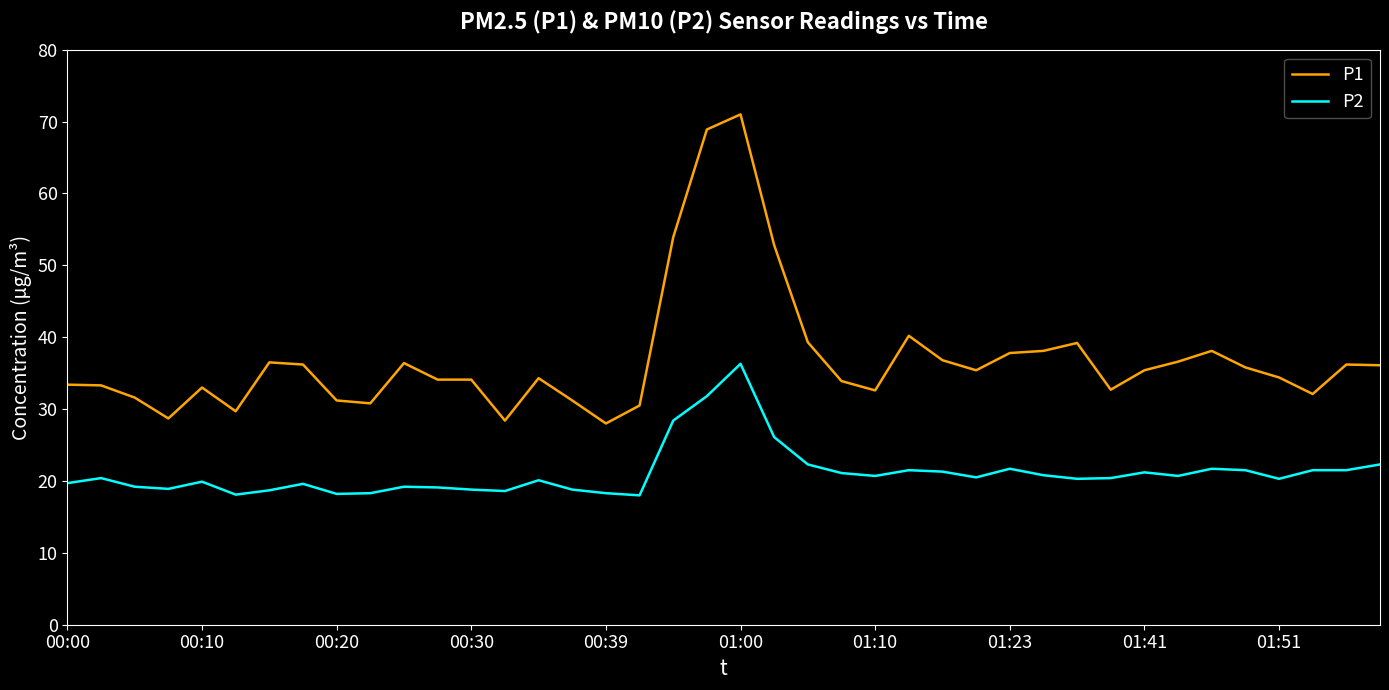

What is the maximum value for P2?

36.3